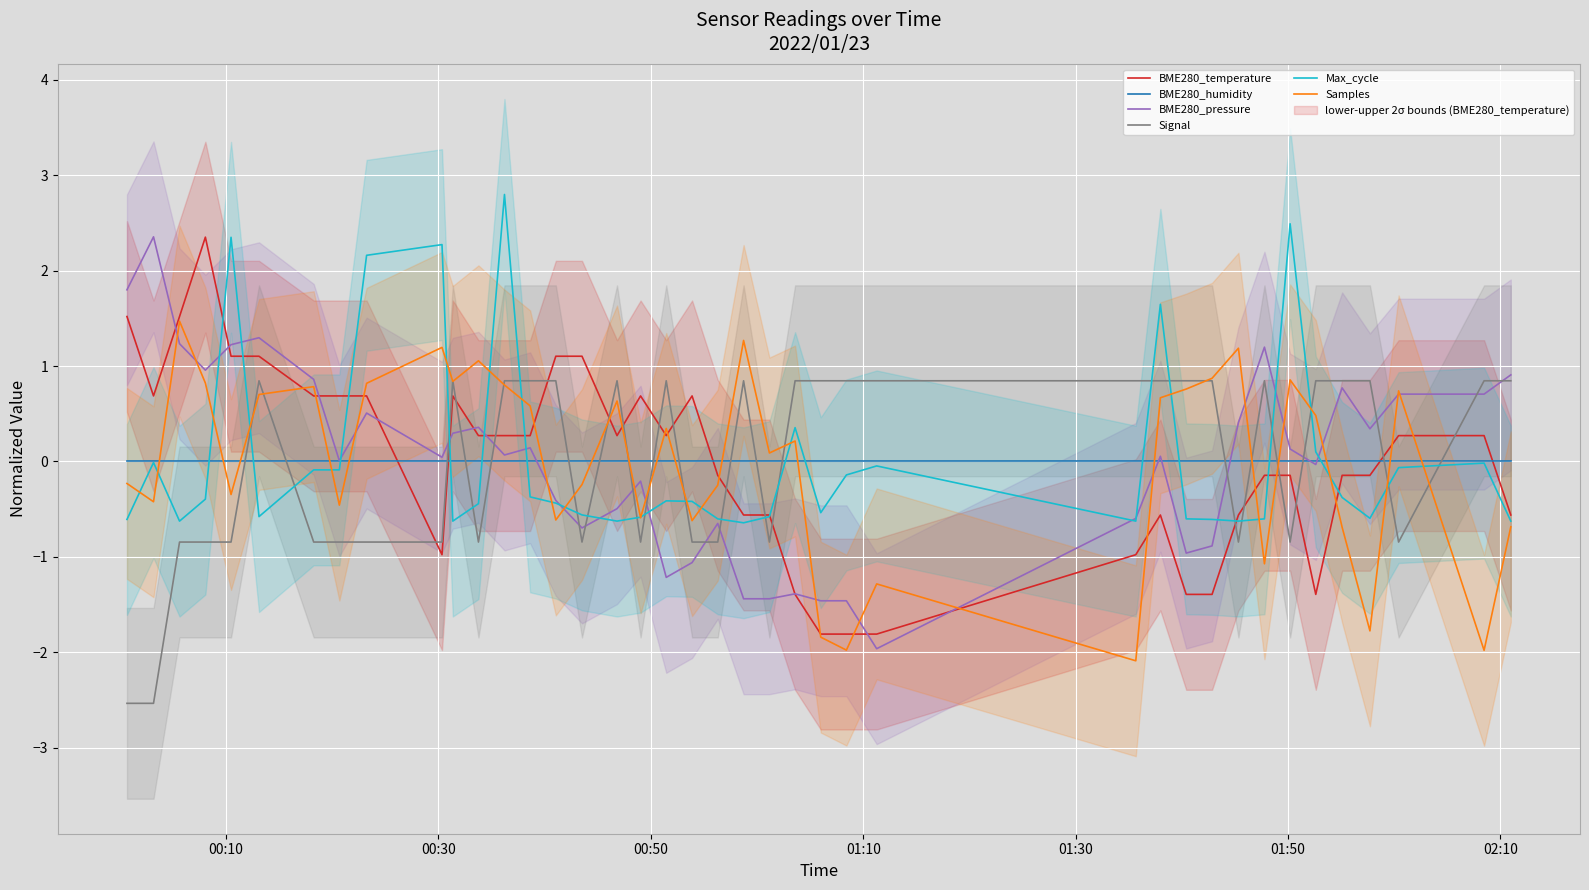

What is the difference between the second highest and minimum values in the BME280_pressure series?

3.8